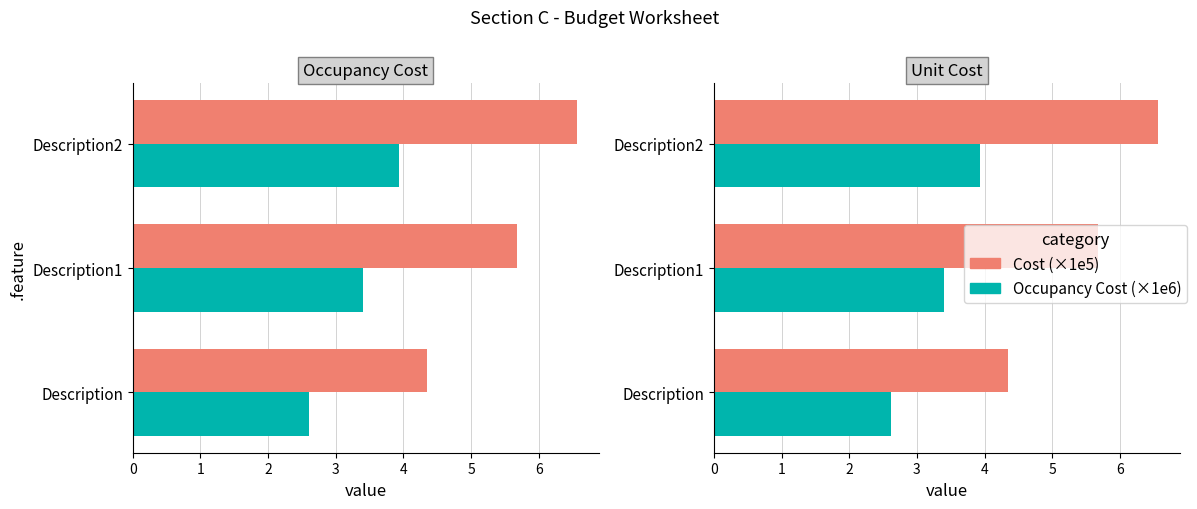

What is the sum of the Occupancy Cost (×1e6) values at Description2 and Description?

6.5